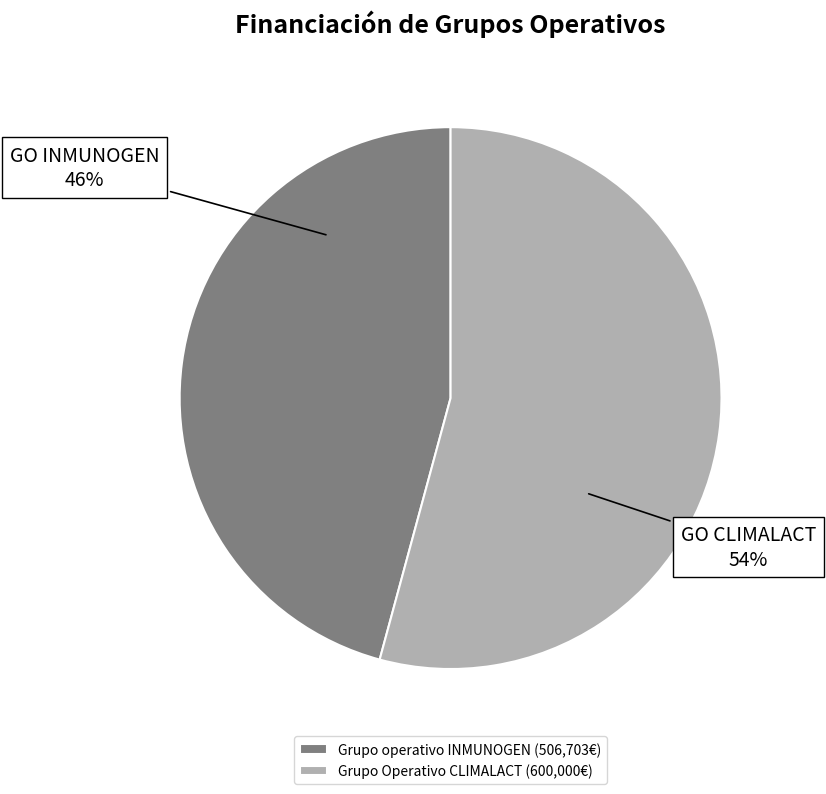

Which category has the smallest portion of the pie?

Grupo operativo INMUNOGEN